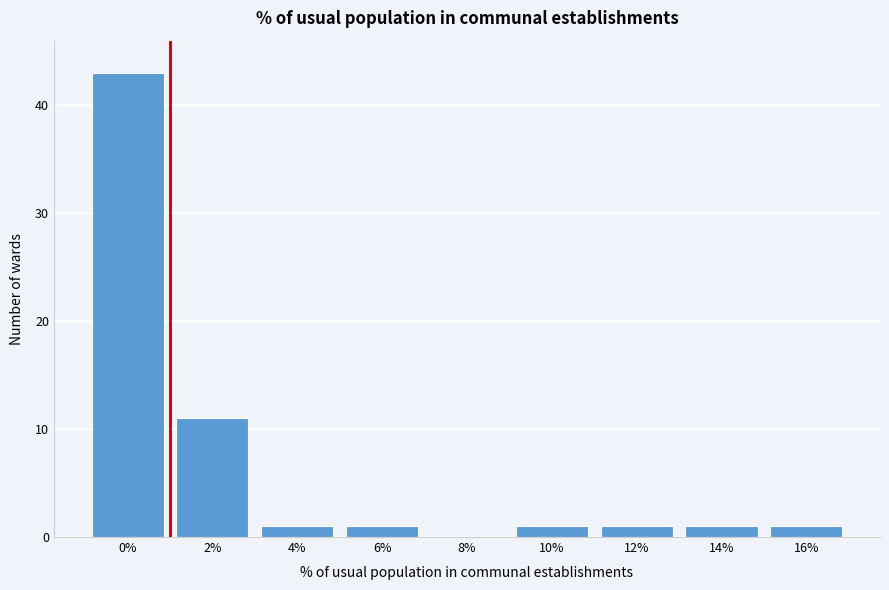

Reading left to right, transcribe all the data shown in this chart.

0%=43	2%=11	4%=1	6%=1	8%=0	10%=1	12%=1	14%=1	16%=1